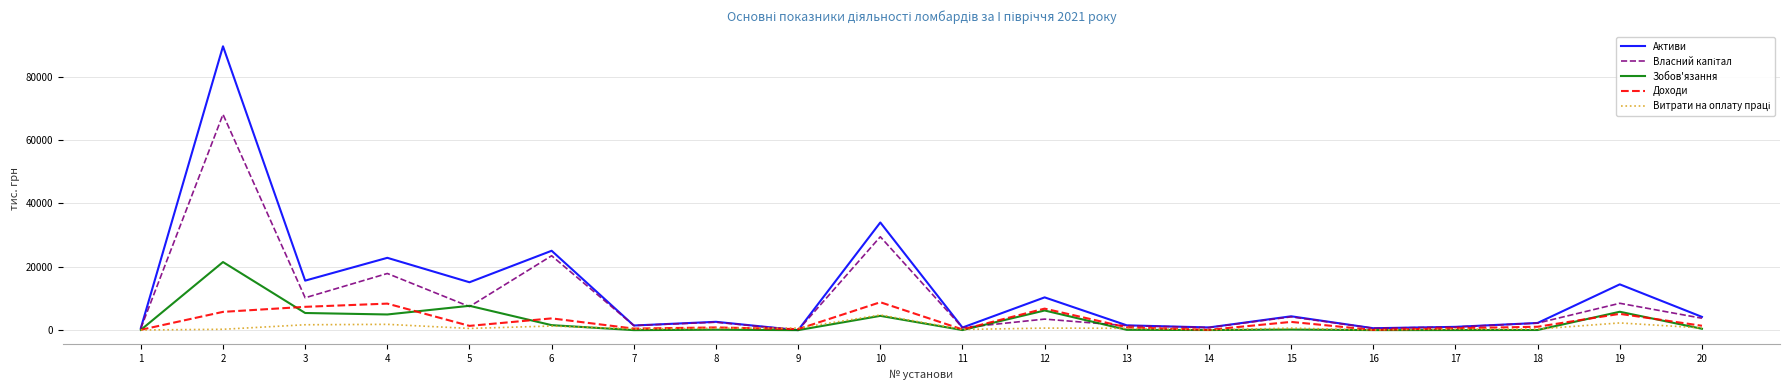

The value of Зобов'язання at 2 is 21477.6. True or false?

True